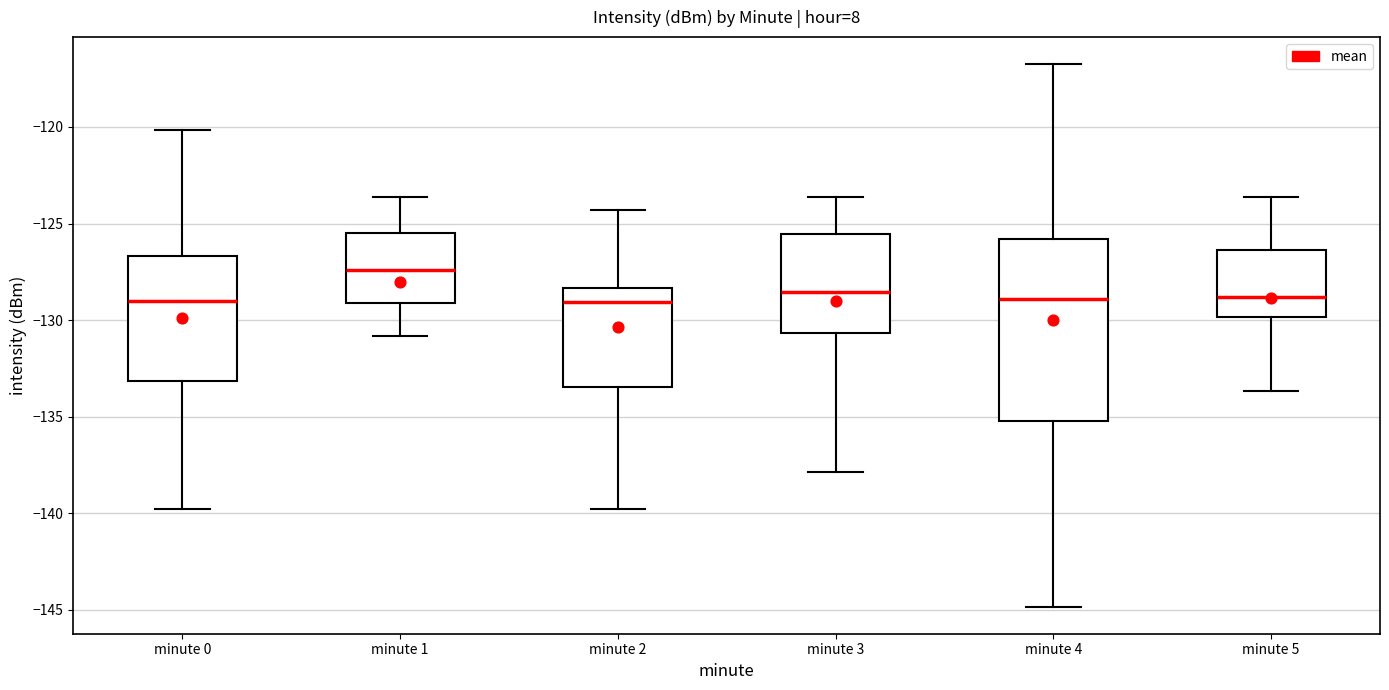

Which box is the tallest, from its lower edge to its upper edge?

minute 4